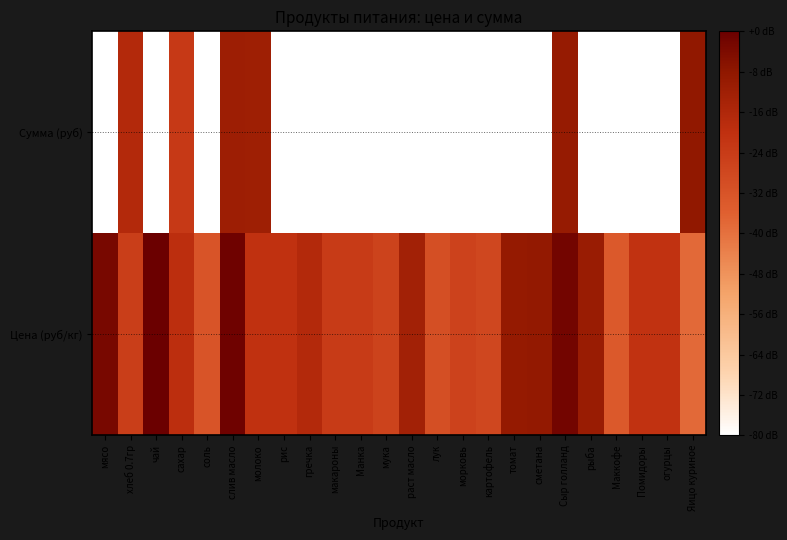

Rank the series at сахар from lowest to highest value.

Сумма (руб), Цена (руб/кг)